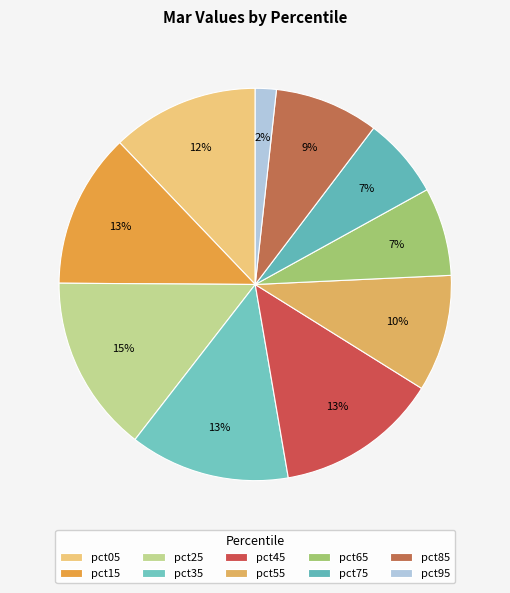

What is the smallest slice in the pie chart?

pct95